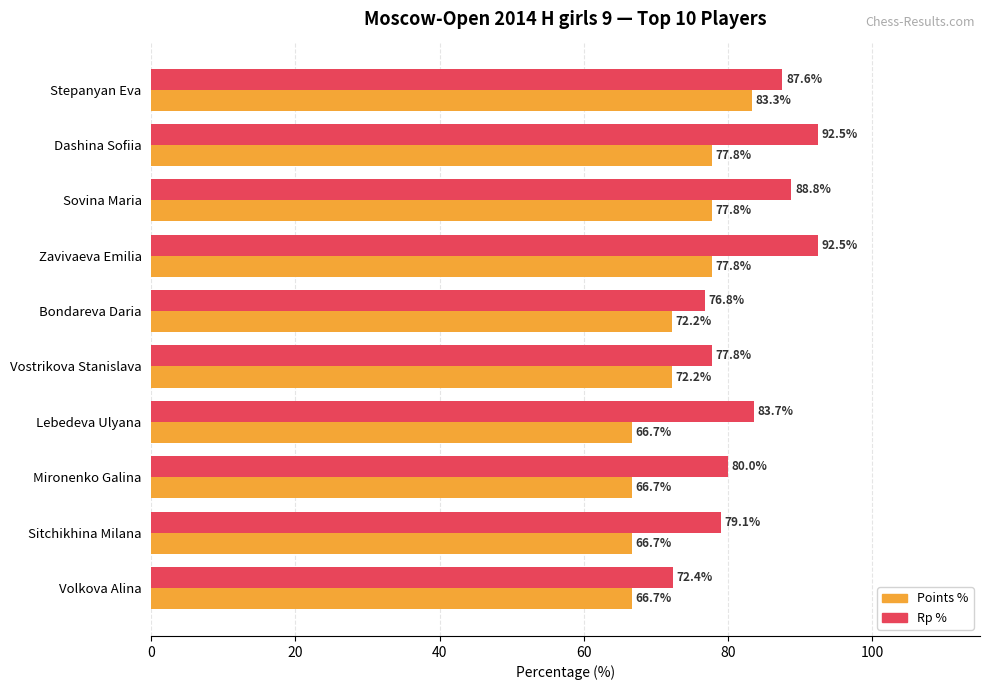

What is the difference between the maximum and minimum values in the Points % series?

16.7